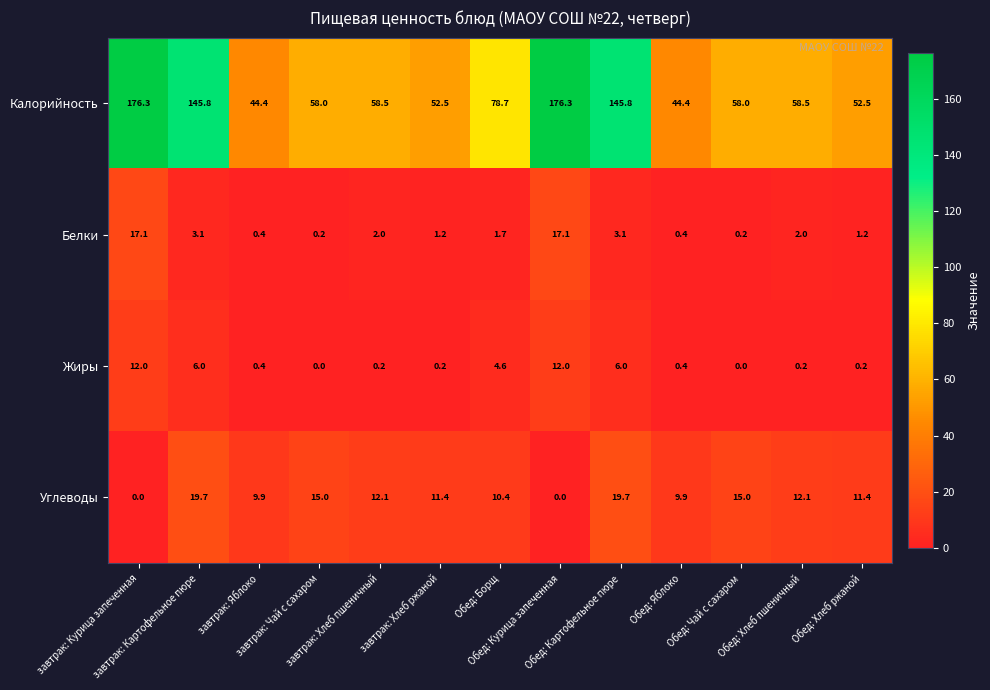

Which series changed the most between завтрак: Чай с сахаром and завтрак: Хлеб пшеничный?

Углеводы